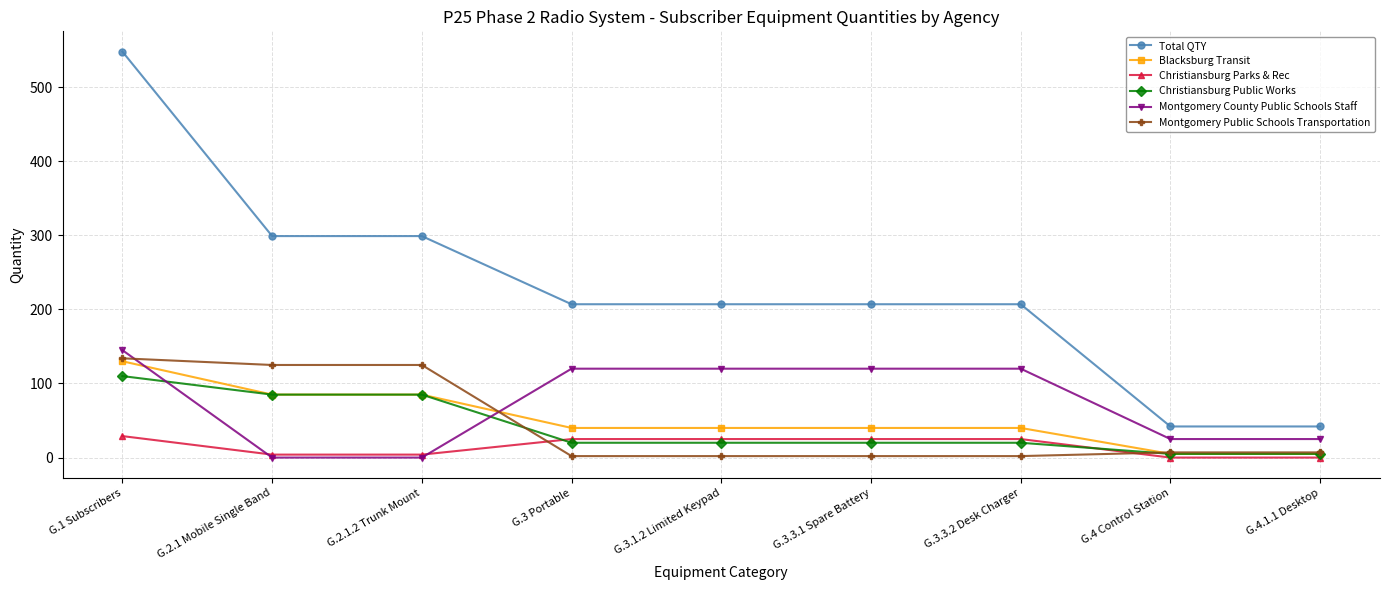

What is the total value across all series at G.3 Portable?

414